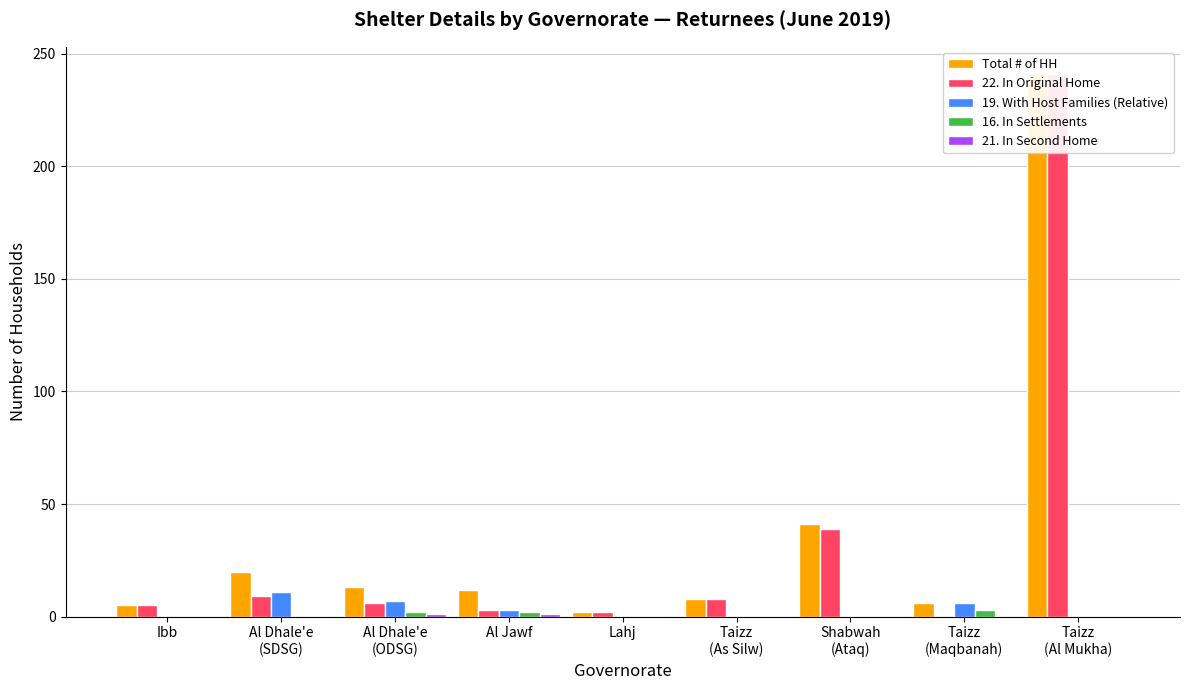

Count the 21. In Second Home values in the range 0 to 1.

9